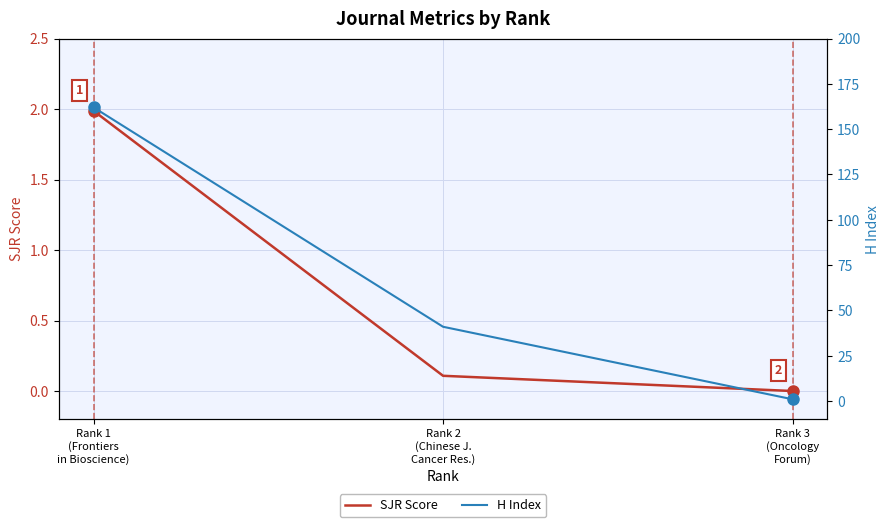

At which category does the chart reach its minimum across all series?

Rank 3
(Oncology
Forum)